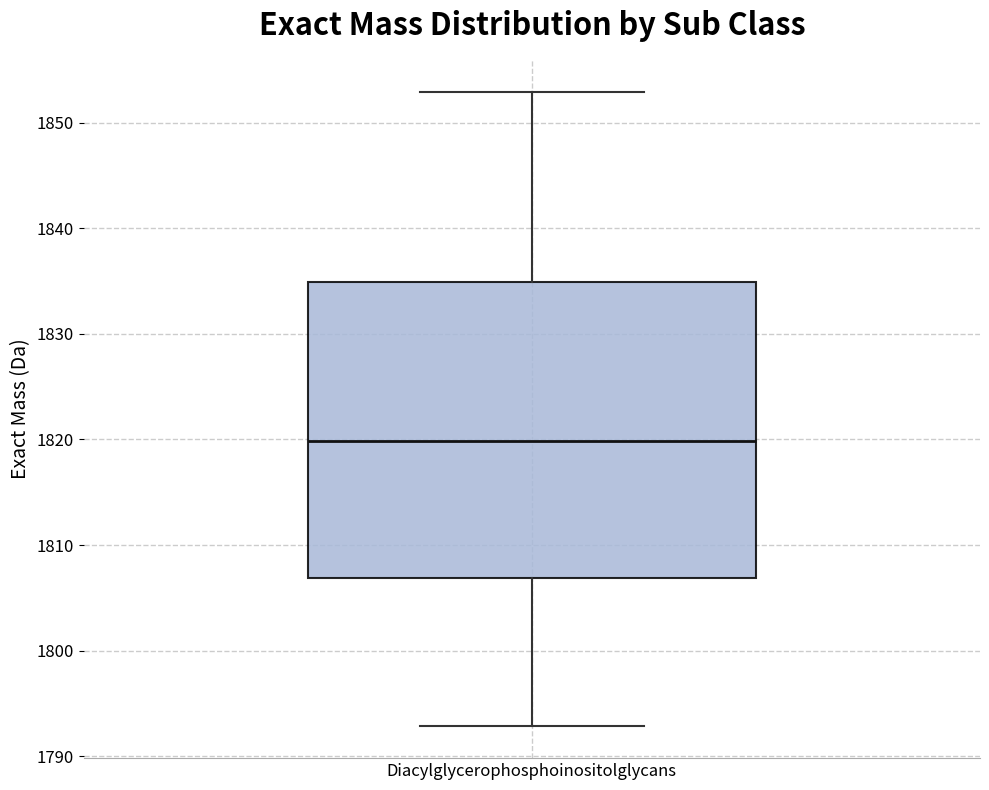

Read this box plot against the y-axis: the position of the median line, the range covered by the box, and the ends of both whiskers. The values are not printed on the chart, so give them approximately, as read against the axis.

median 1820, box 1807 to 1835, whiskers 1793 to 1853